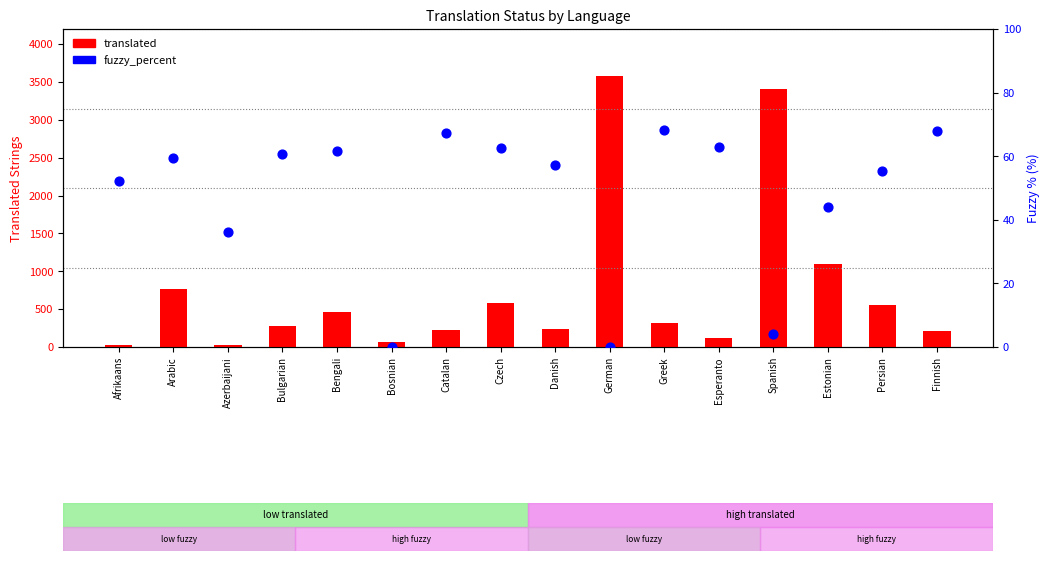

Is the value of fuzzy_percent at Arabic greater than the value of translated at Finnish?

No